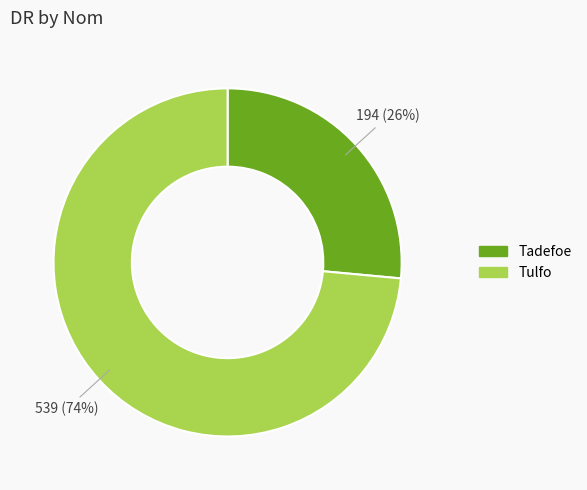

Which category has the smallest portion of the pie?

Tadefoe